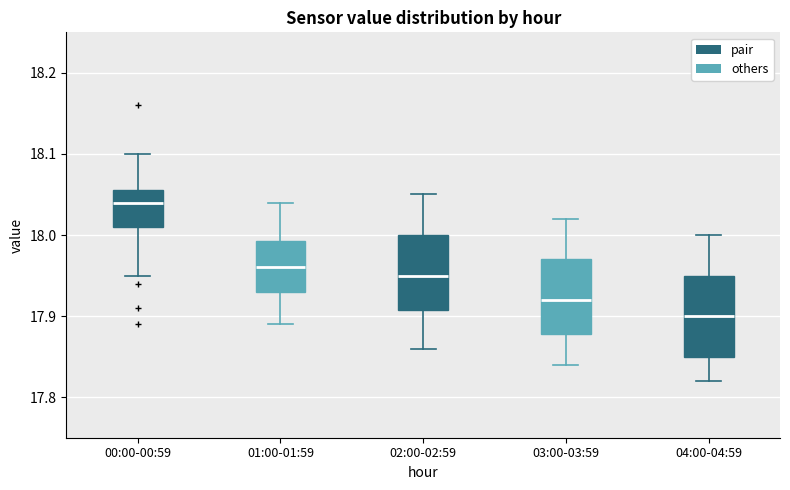

Reading left to right, transcribe this box plot: for each box, give where its median line is, the range the box spans, and where its two whiskers end, as read against the y-axis. The values are not printed on the chart, so give them approximately, as read against the axis.

00:00-00:59: median 18.04, box 18.01 to 18.06, whiskers 17.95 to 18.10
01:00-01:59: median 17.96, box 17.93 to 17.99, whiskers 17.89 to 18.04
02:00-02:59: median 17.95, box 17.91 to 18.00, whiskers 17.86 to 18.05
03:00-03:59: median 17.92, box 17.88 to 17.97, whiskers 17.84 to 18.02
04:00-04:59: median 17.90, box 17.85 to 17.95, whiskers 17.82 to 18.00